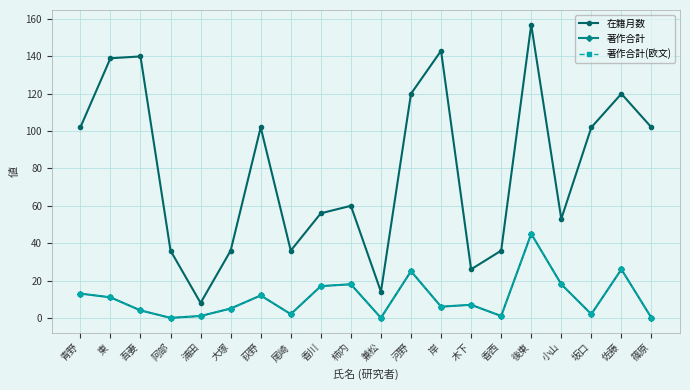

At which category does 在籍月数 reach its first local valley?

浦田